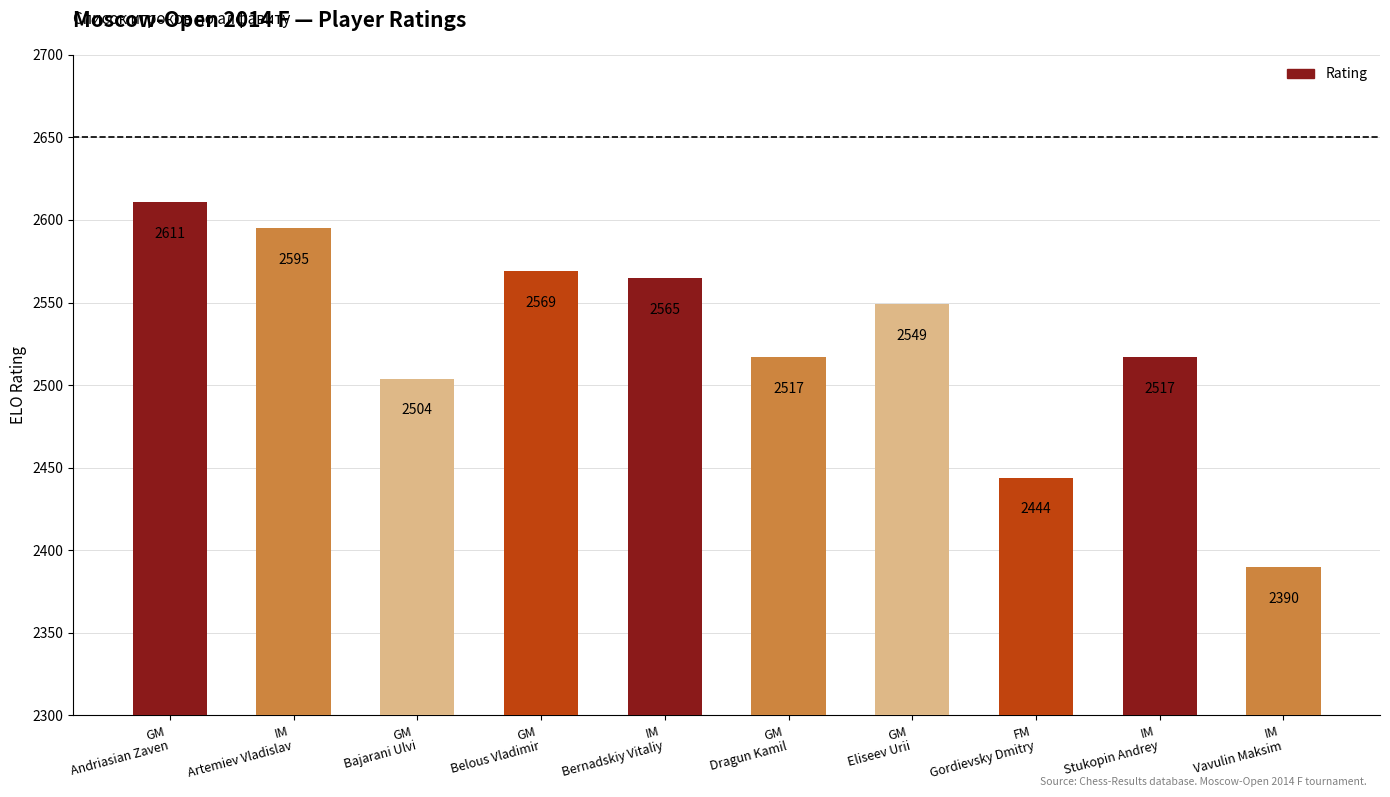

What is the difference between the maximum and minimum values?

221